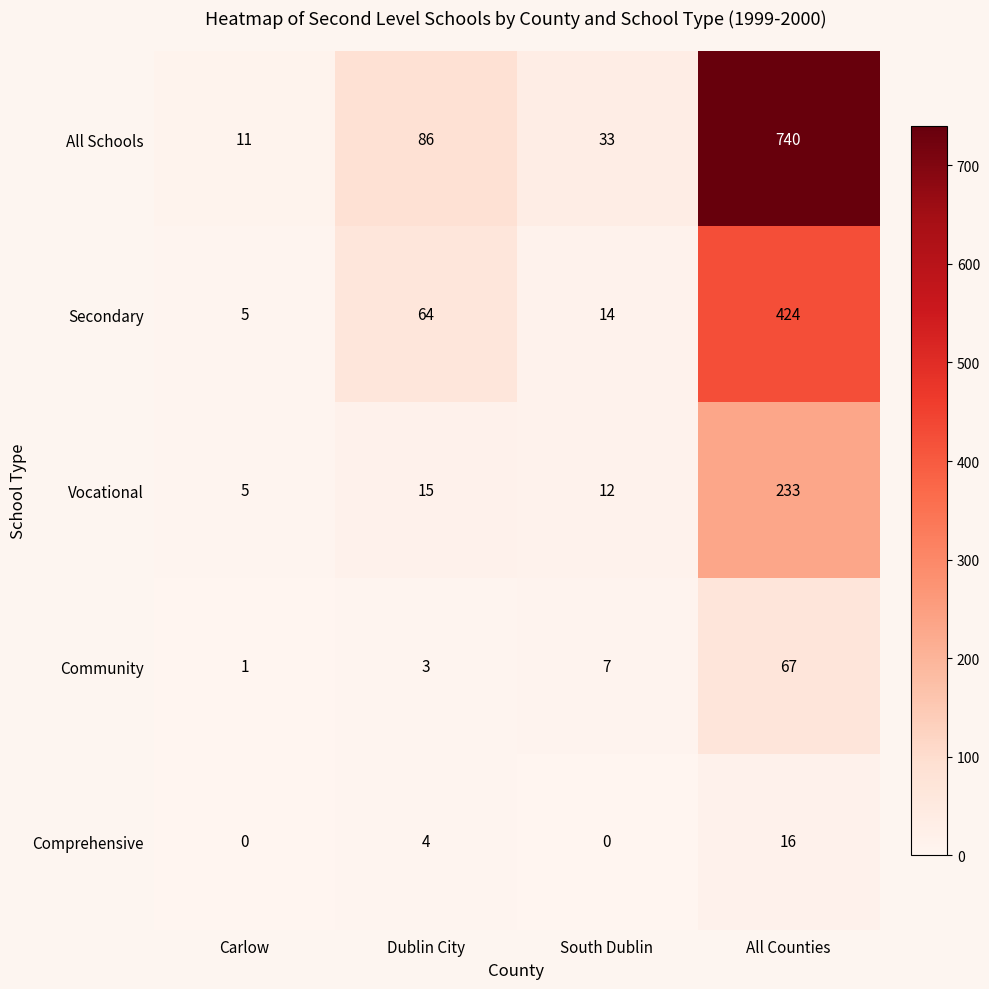

Reading left to right, extract all data points from this chart.

All Schools: 11	86	33	740
Secondary: 5	64	14	424
Vocational: 5	15	12	233
Community: 1	3	7	67
Comprehensive: 0	4	0	16